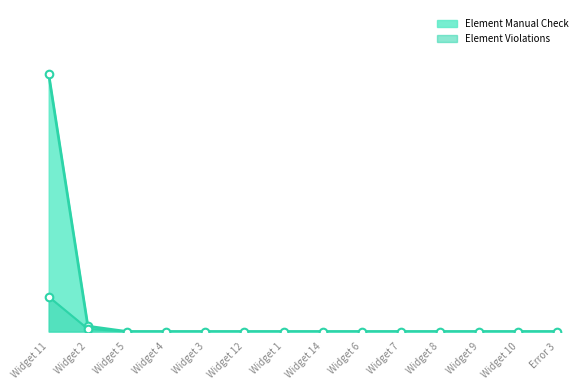

At how many categories does at least one series exceed 31?

1